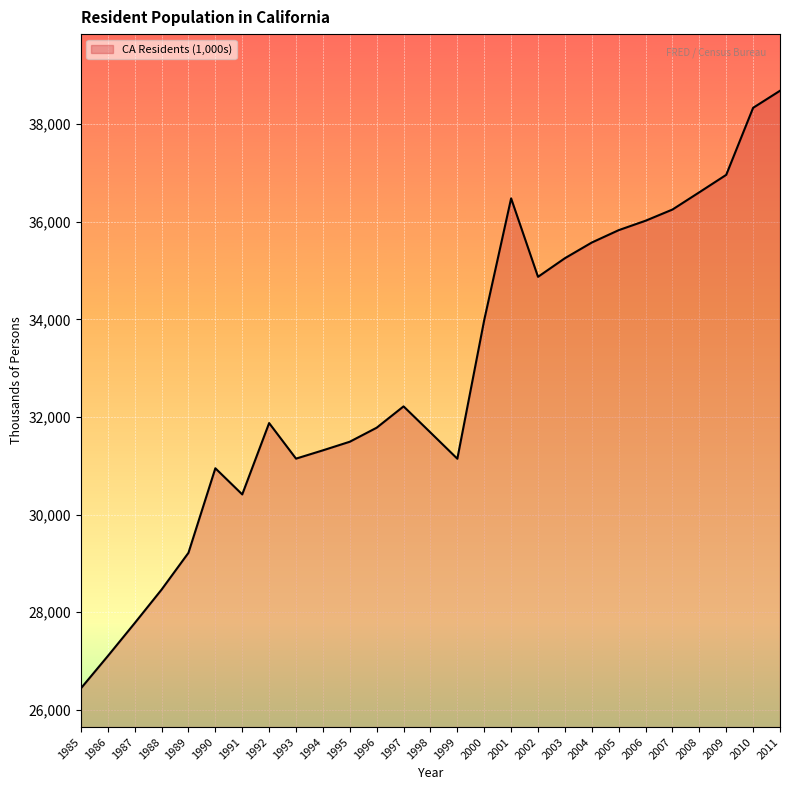

Where is the data nearest to the value 32562?

1997